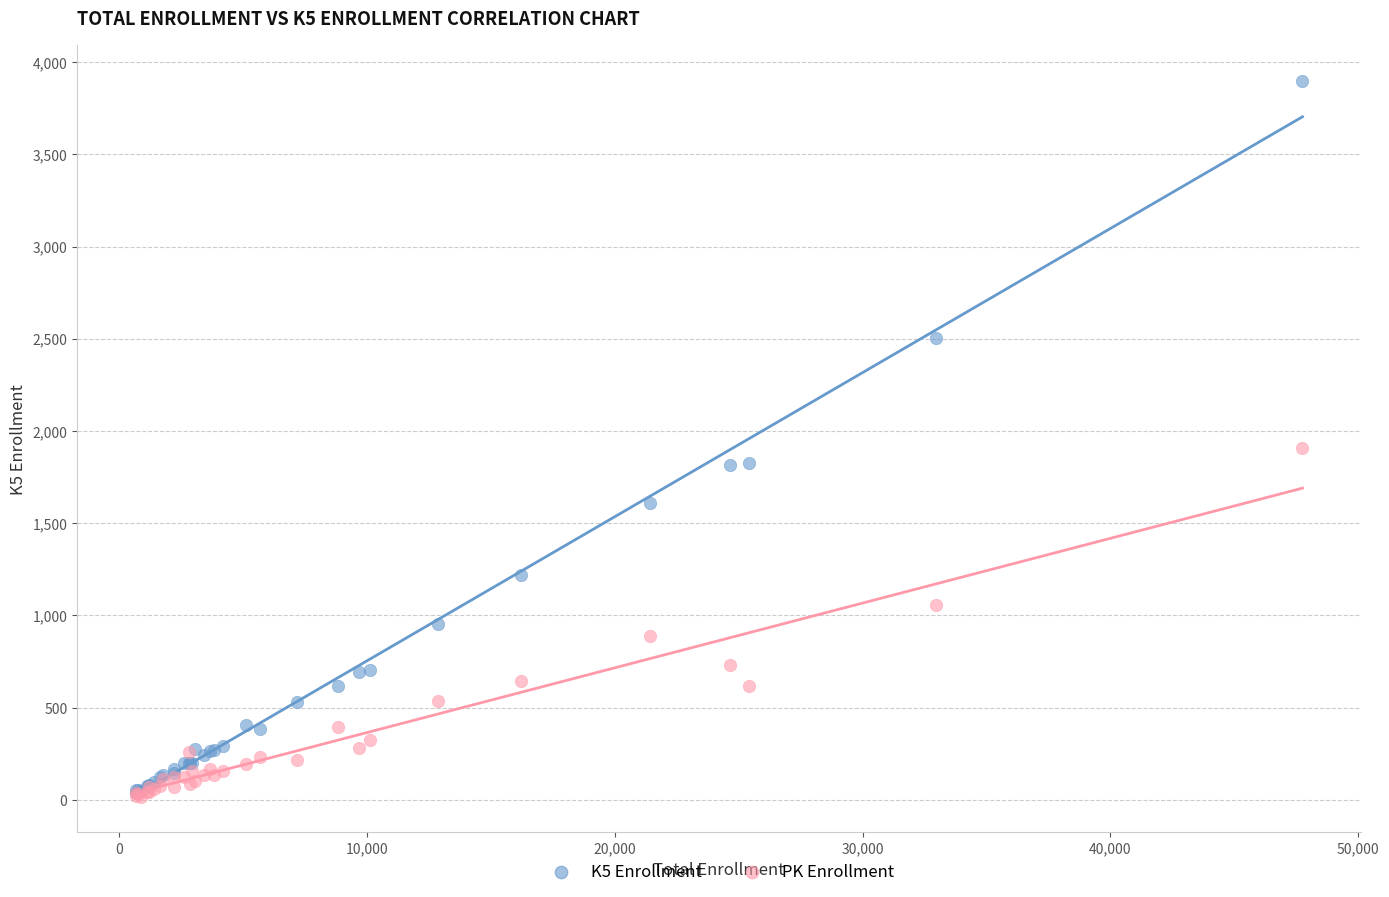

Across all series, what Y value is closest to 1957?

1908